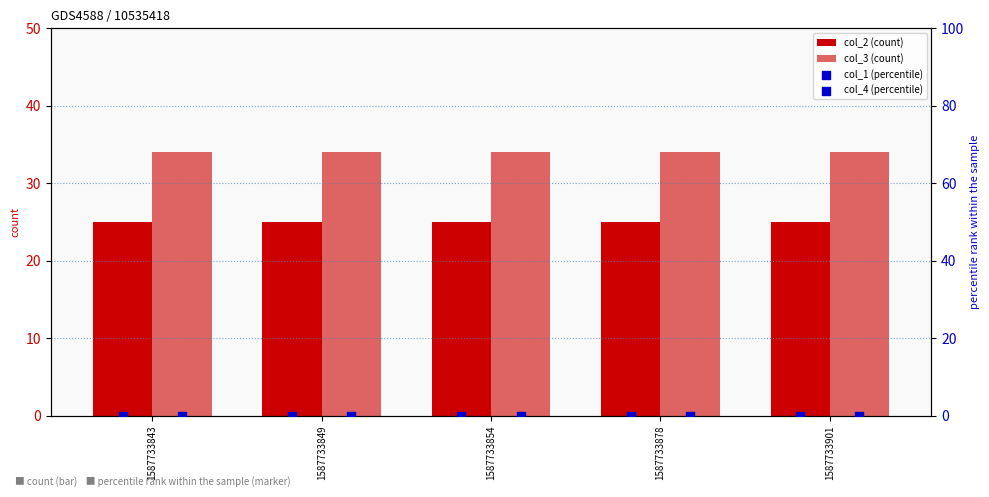

Is the value of col_3 (count) at 1587733843 greater than the value of col_2 (count) at 1587733854?

Yes